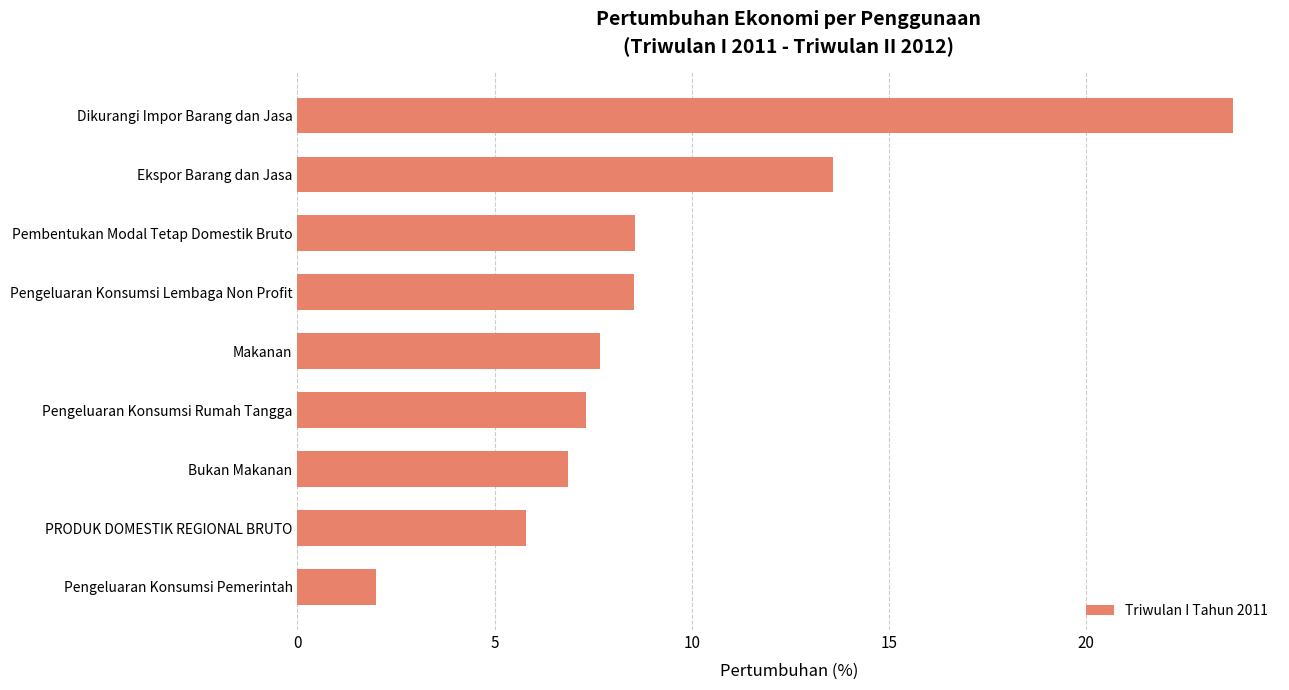

True or false: the data shows 2.0 at Pengeluaran Konsumsi Pemerintah.

True